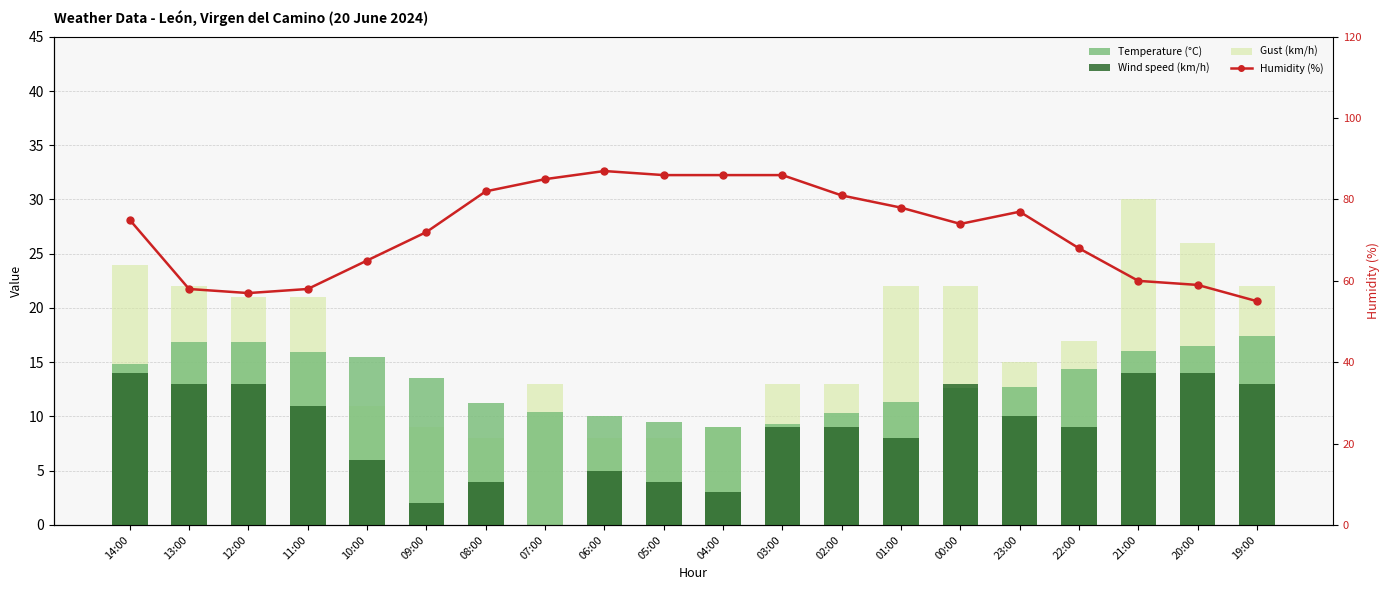

What is the difference between the Humidity (%) values at 11:00 and 23:00?

19.0